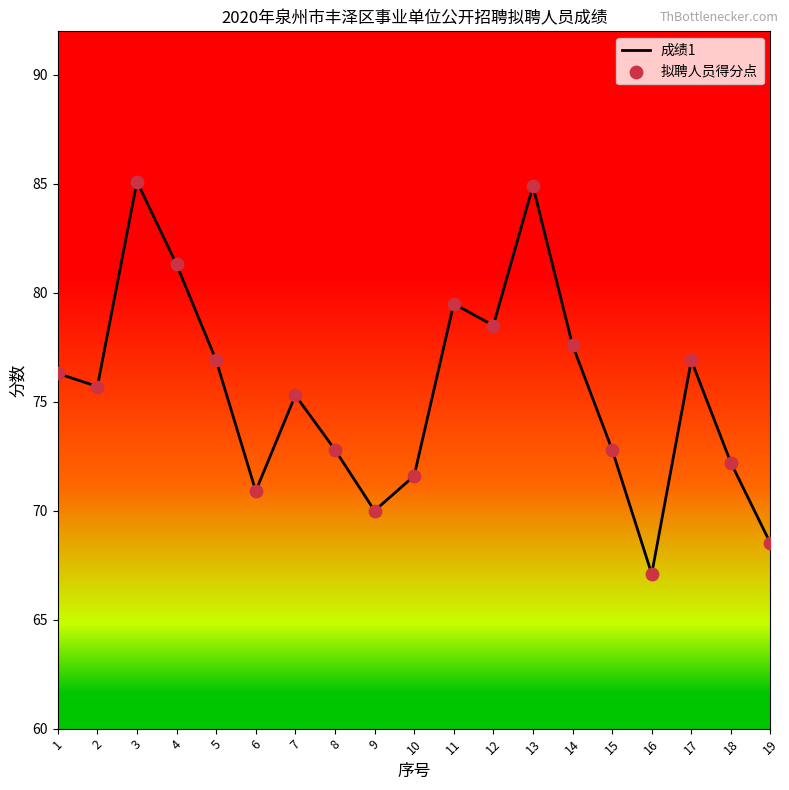

What is the greatest value displayed?

85.1